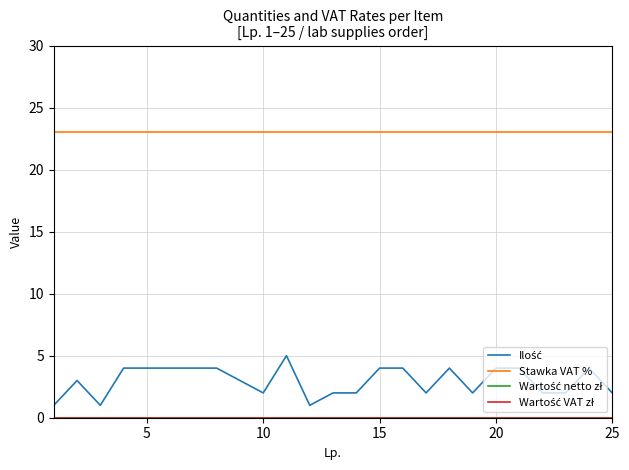

Does the chart have visible grid lines?

Yes